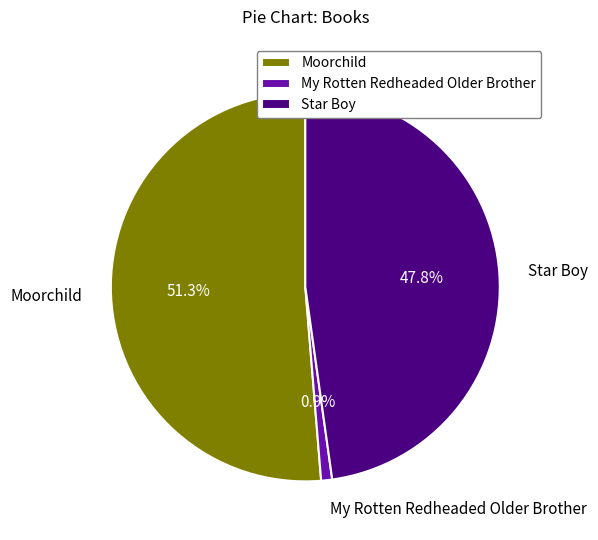

Which category has the biggest portion of the pie?

Moorchild